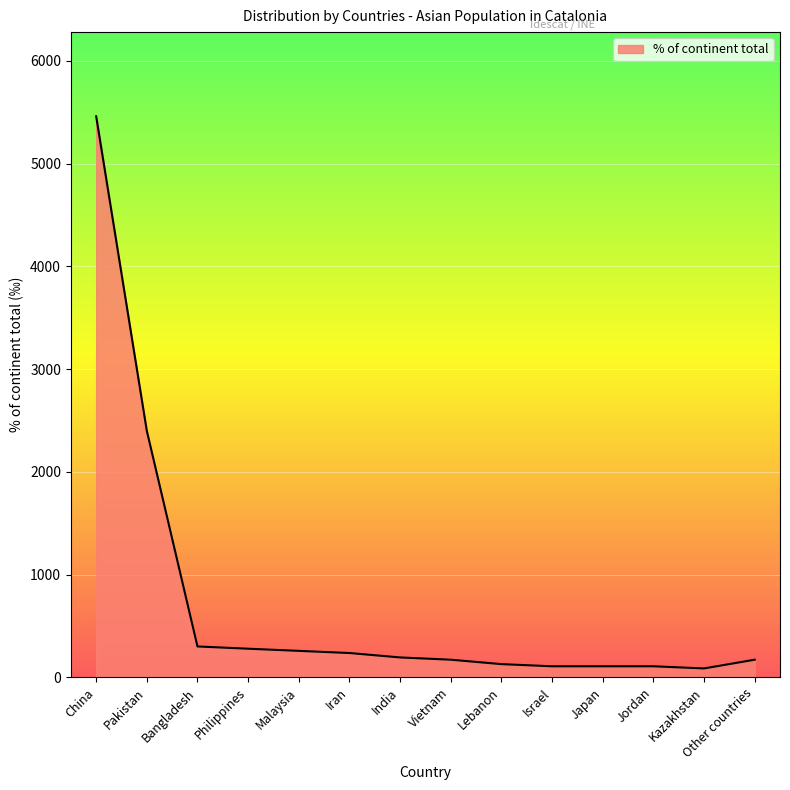

What is the difference between the maximum and minimum values?

5374